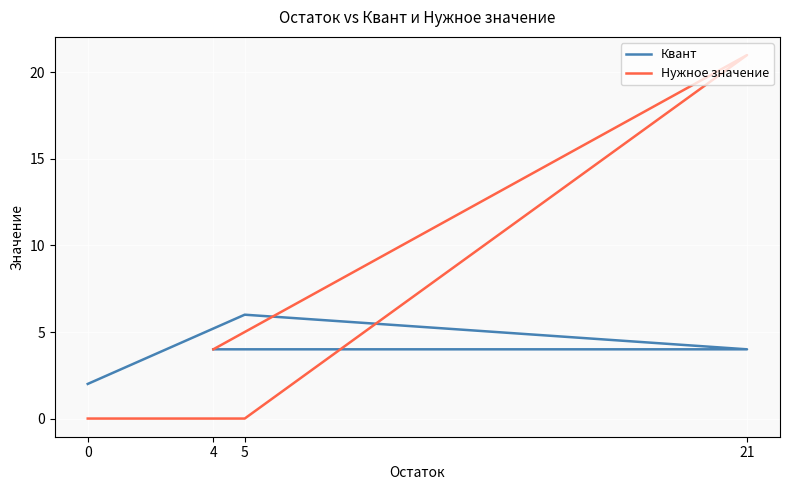

The value of Квант at 21 is 4. True or false?

True